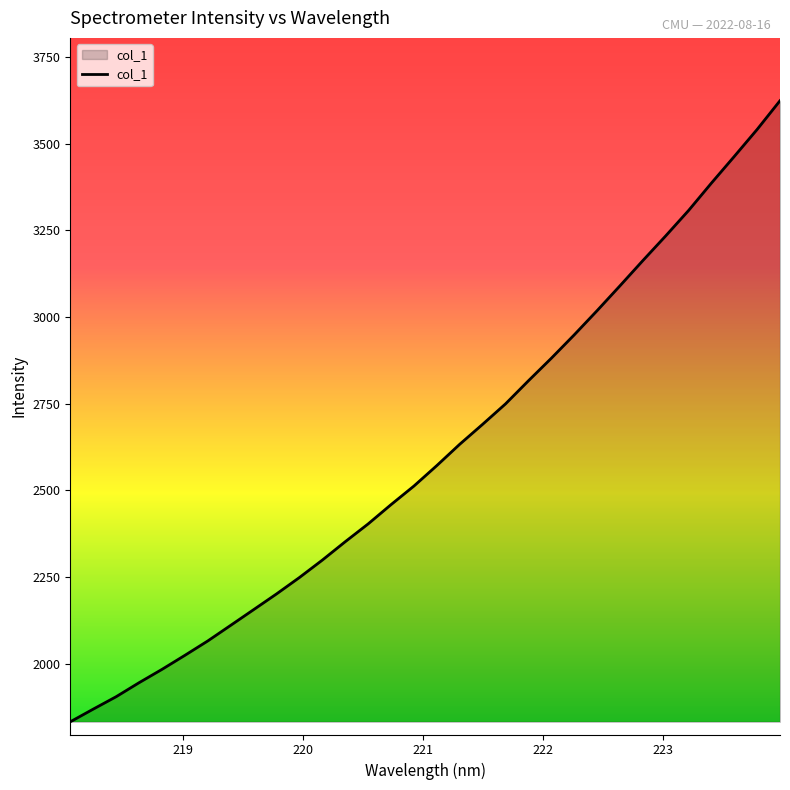

What is the greatest value displayed?

3624.1